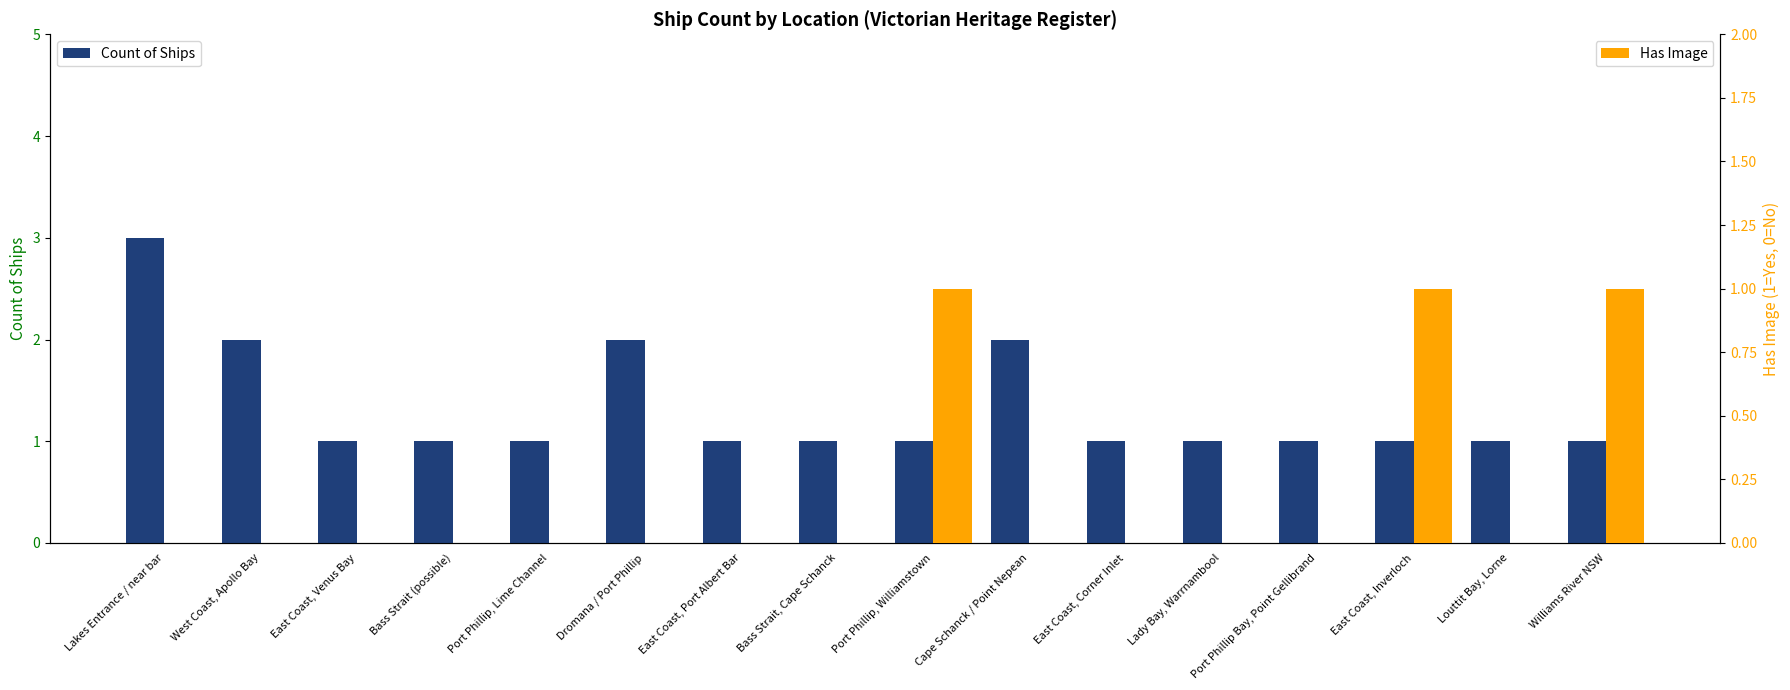

How many values in the Count of Ships series exceed 1?

4